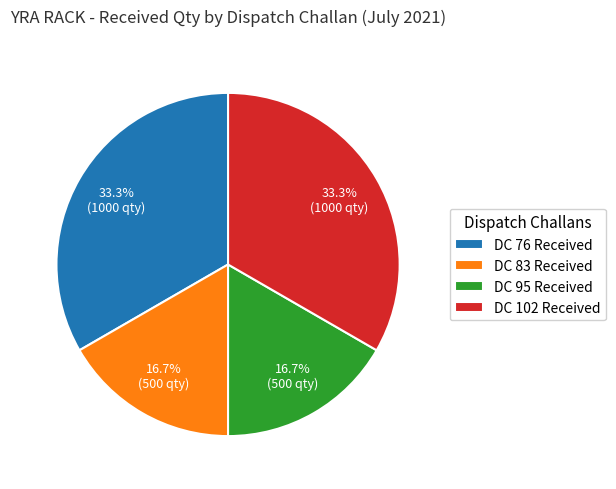

Between DC 83 Received and DC 102 Received, which is larger?

DC 102 Received